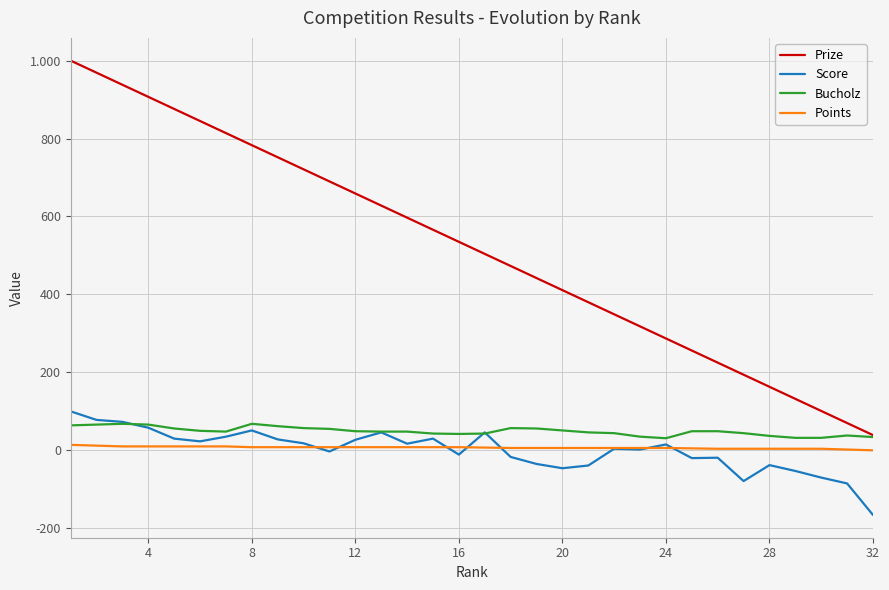

Does the chart display data point markers on the line(s)?

No